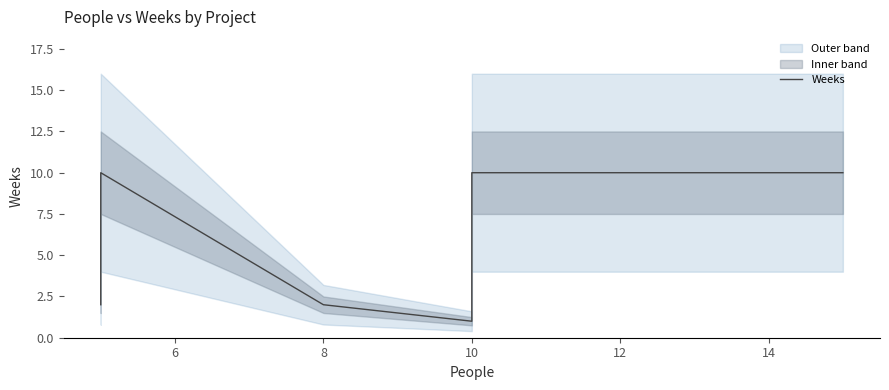

Reading right to left, transcribe all the data shown in this chart.

10	10	10	2	1	2	10	4	2